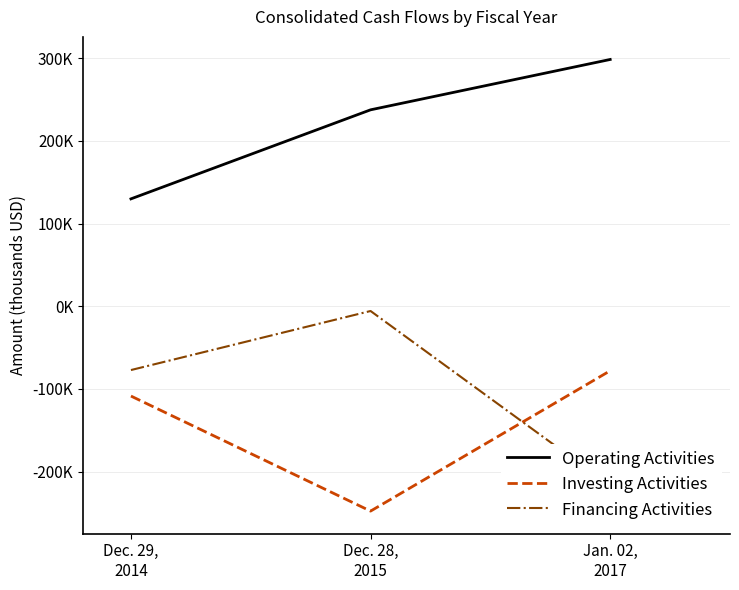

What is the label of the 3rd point from the left?

Jan. 02,
2017